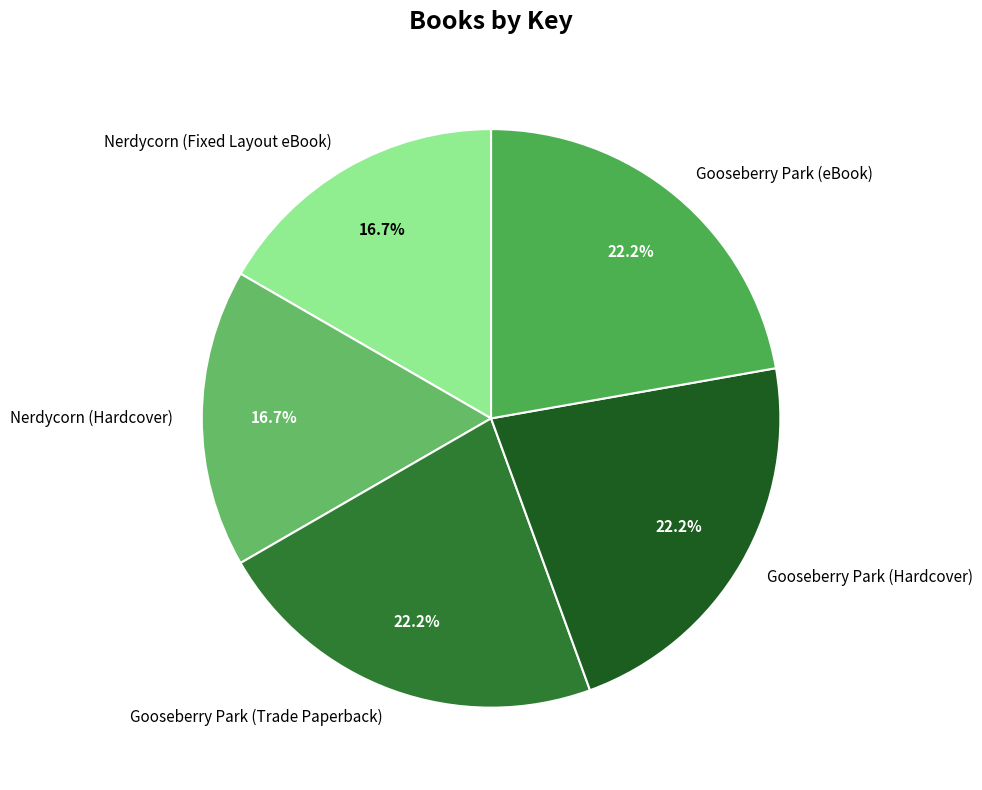

Does Gooseberry Park (eBook) represent more than half of the total?

No